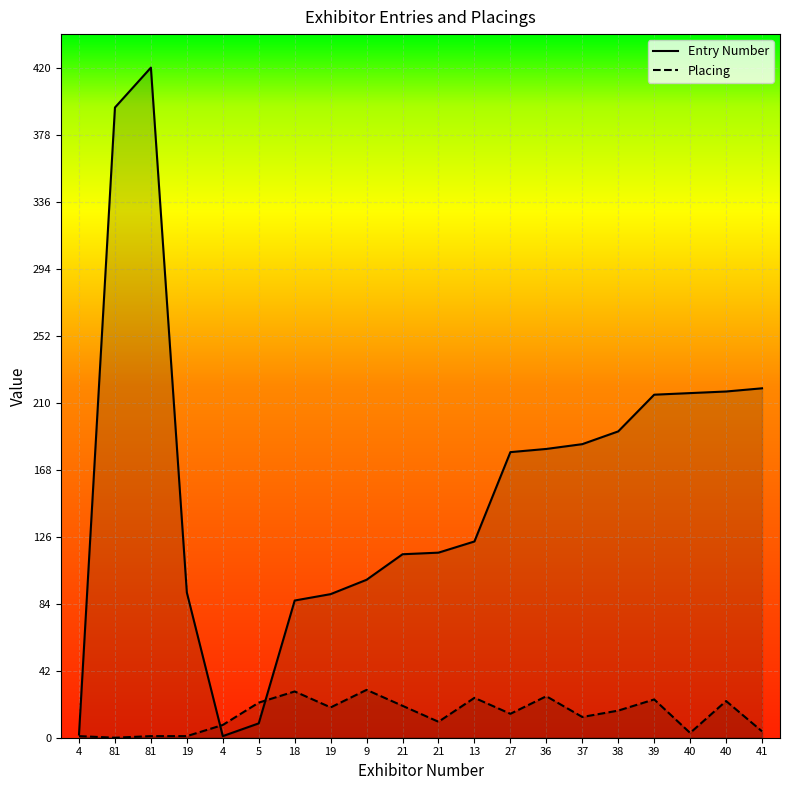

In Placing, how many points are lower than both neighbors (excluding endpoints)?

6